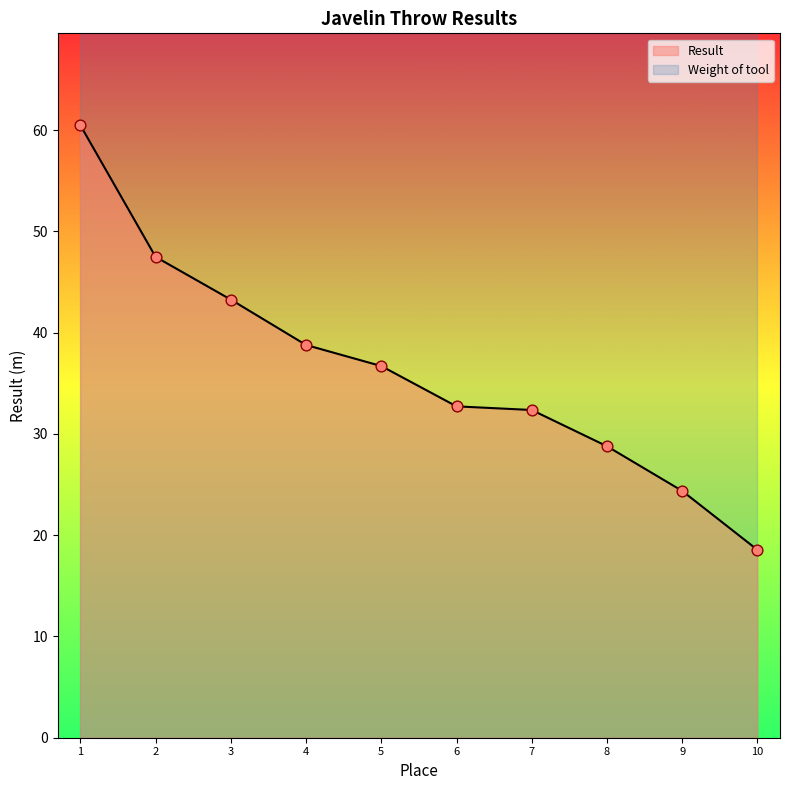

Is it true that Result equals 28.8 at 8?

True